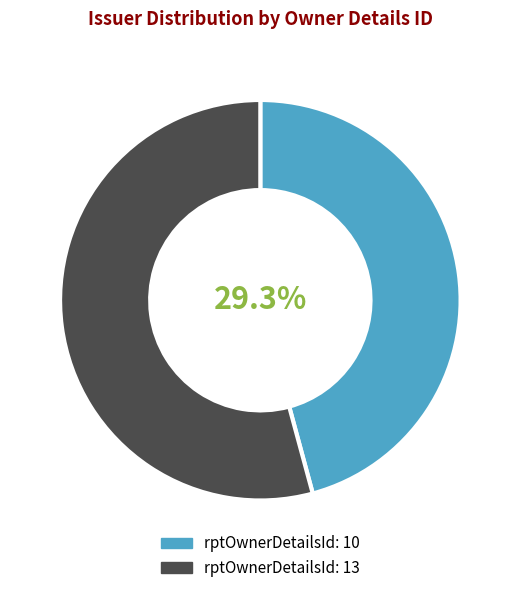

Which category has the biggest portion of the pie?

13